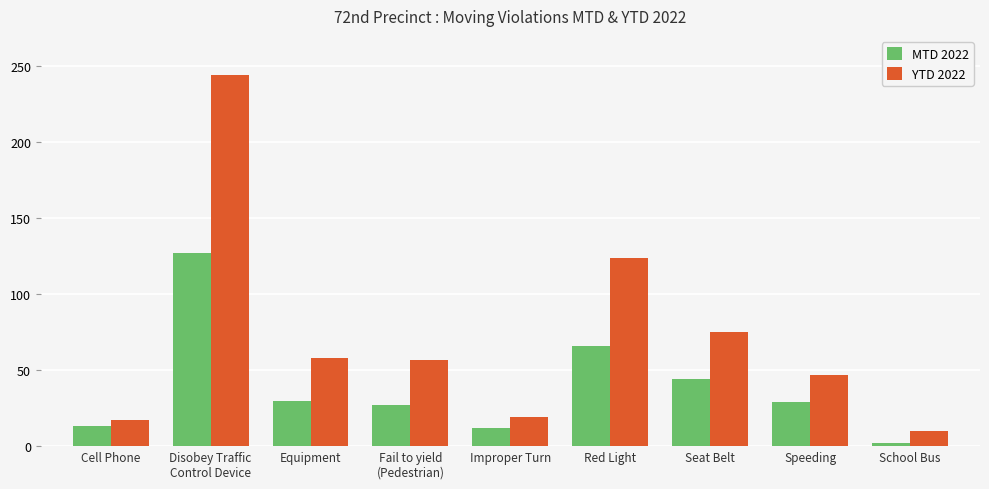

What is the minimum value for YTD 2022?

10